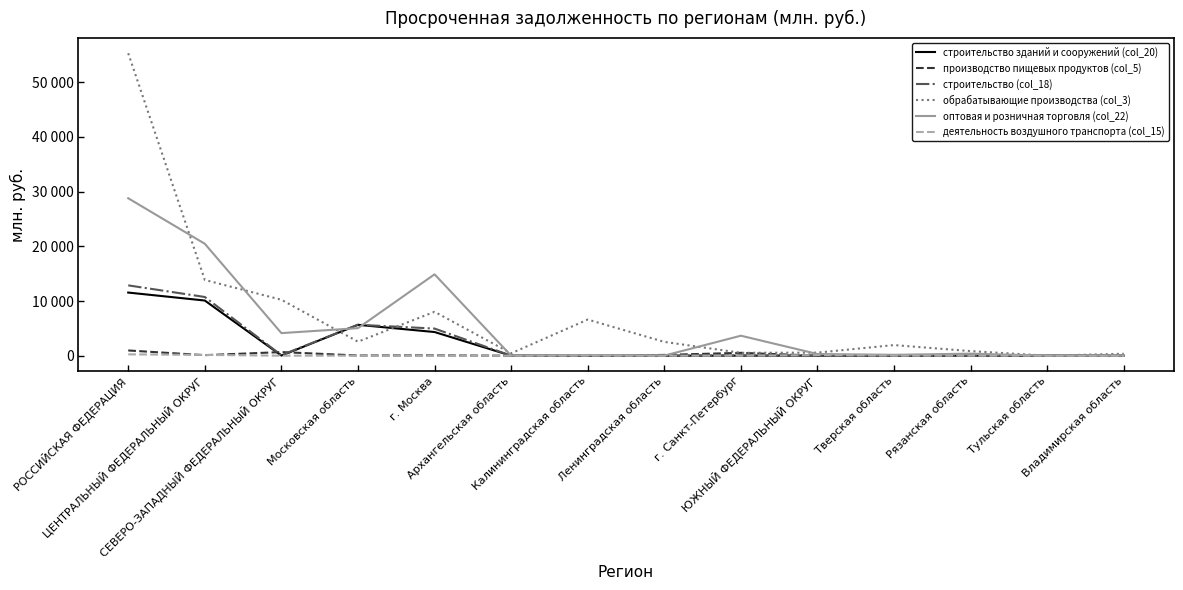

True or false: строительство (col_18) and строительство зданий и сооружений (col_20) cross at least once.

False